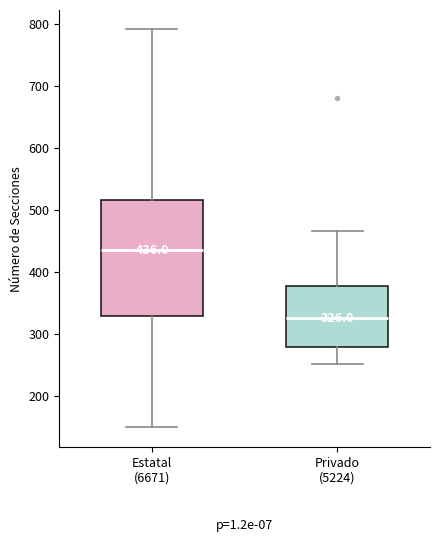

Which box has the lowest median line?

Privado (5224)